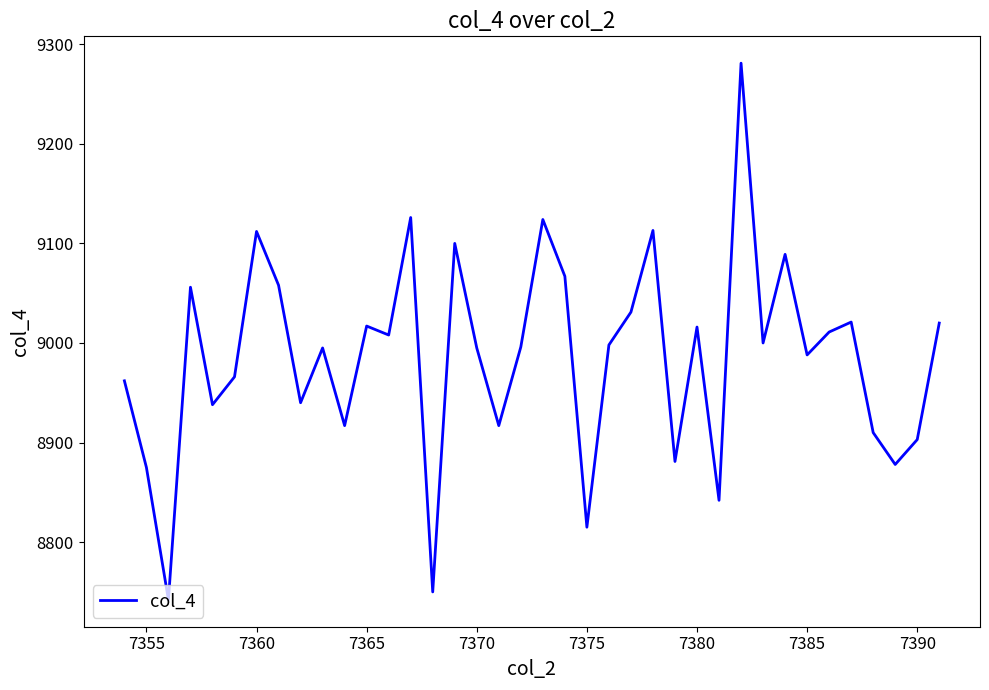

What is the minimum value shown in the chart?

8742